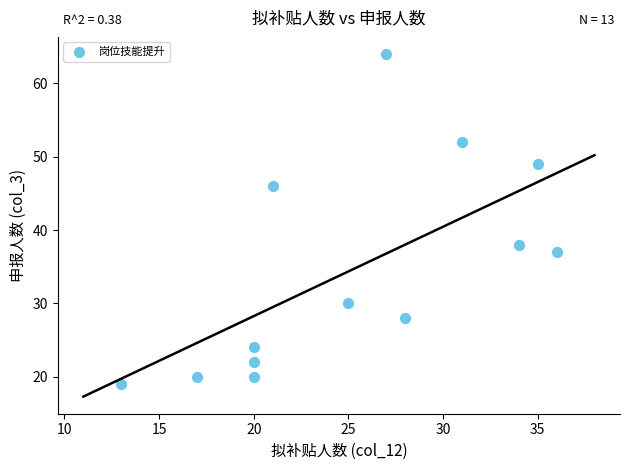

What is the range of X values (max minus min)?

23